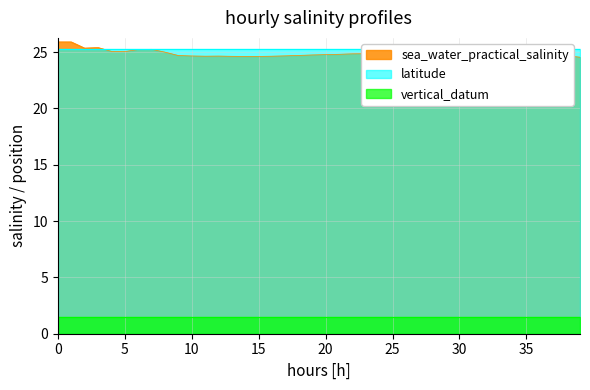

What are all the series names shown in the legend?

sea_water_practical_salinity, latitude, vertical_datum